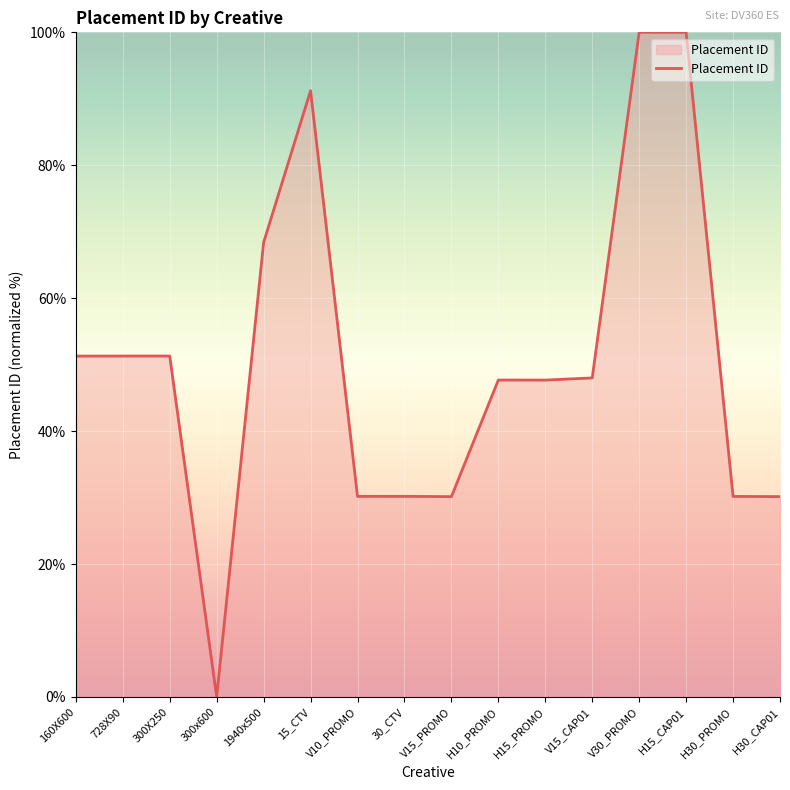

How many series are shown in this chart?

1